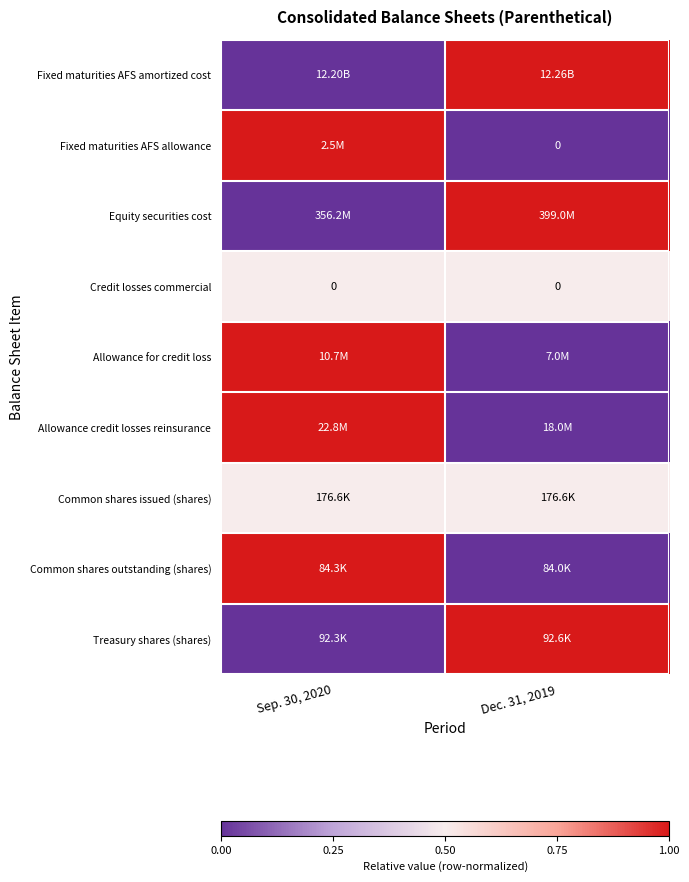

The Fixed maturities AFS amortized cost series shows 1.5 at Dec. 31, 2019. True or false?

False